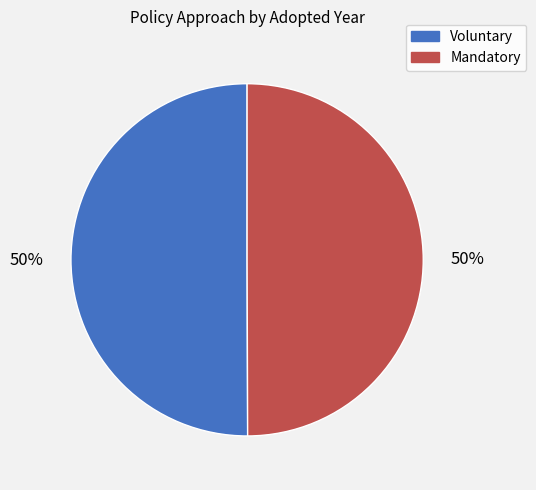

Is the sum of Voluntary and Mandatory greater than half?

Yes